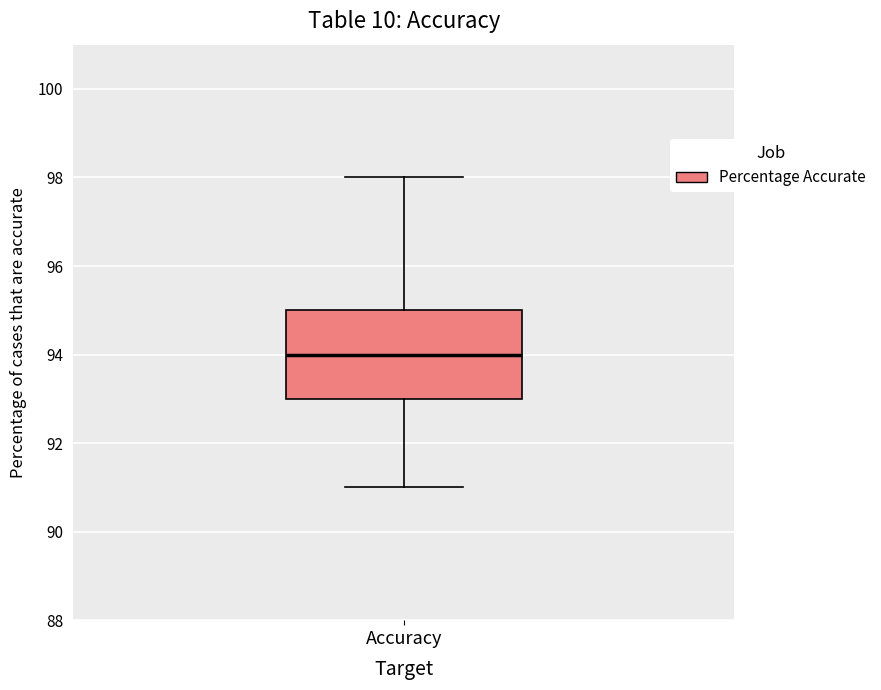

Read this box plot against the y-axis: the position of the median line, the range covered by the box, and the ends of both whiskers. The values are not printed on the chart, so give them approximately, as read against the axis.

median 94, box 93 to 95, whiskers 91 to 98